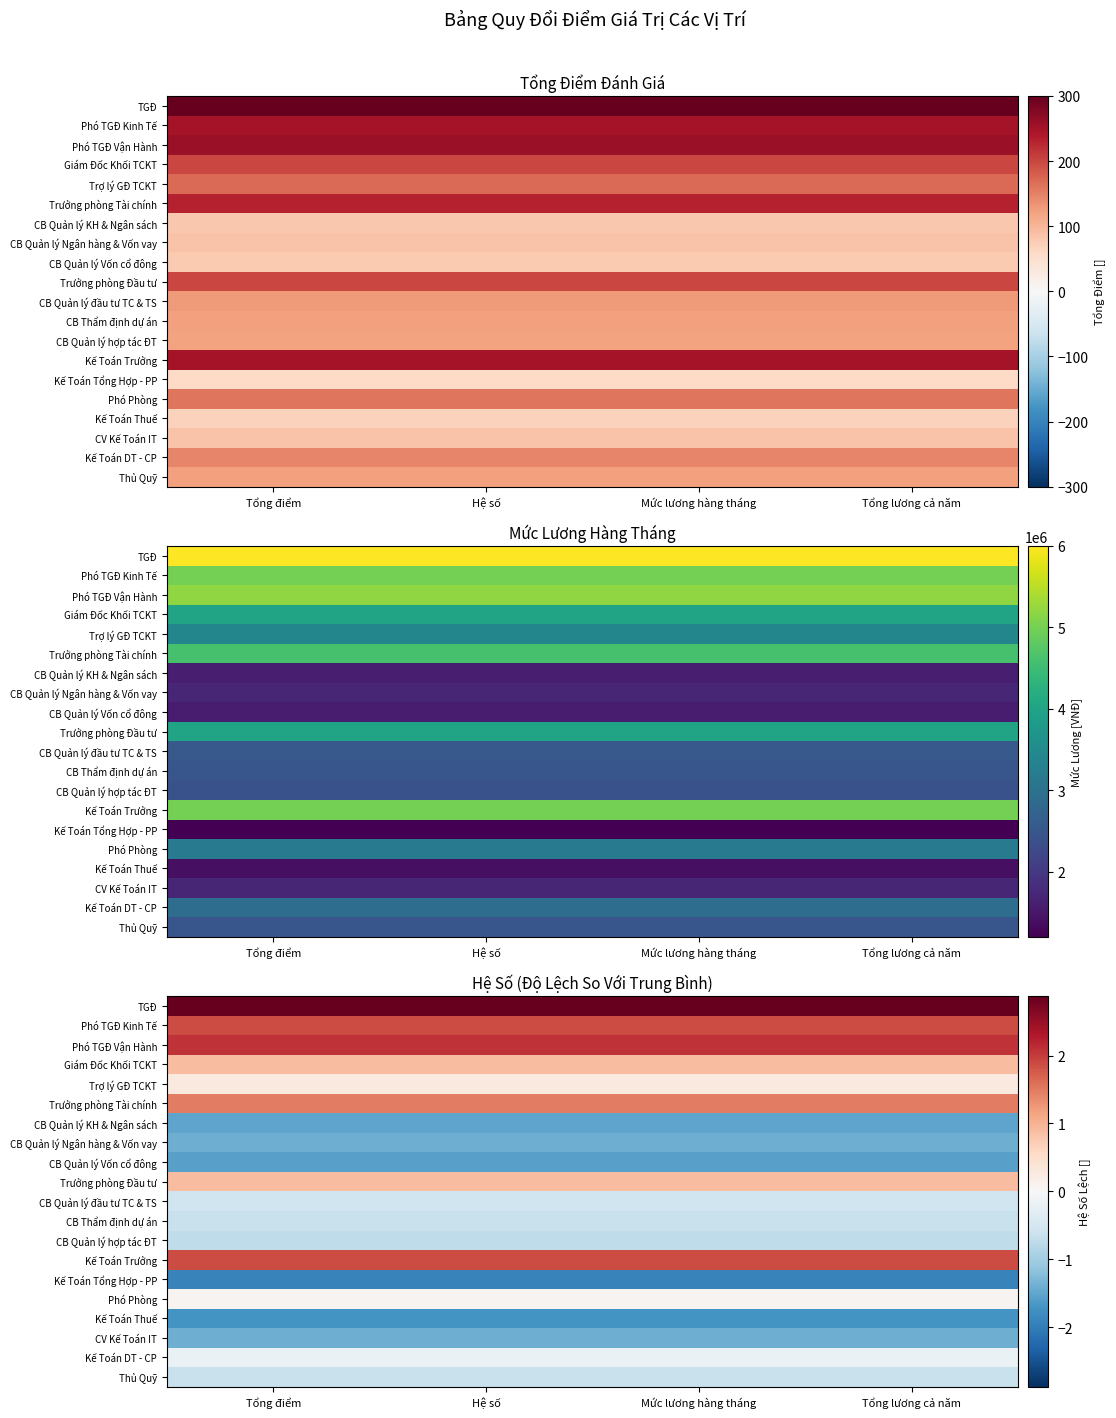

The Kế Toán Thuế series shows -2.4 at Tổng điểm. True or false?

False